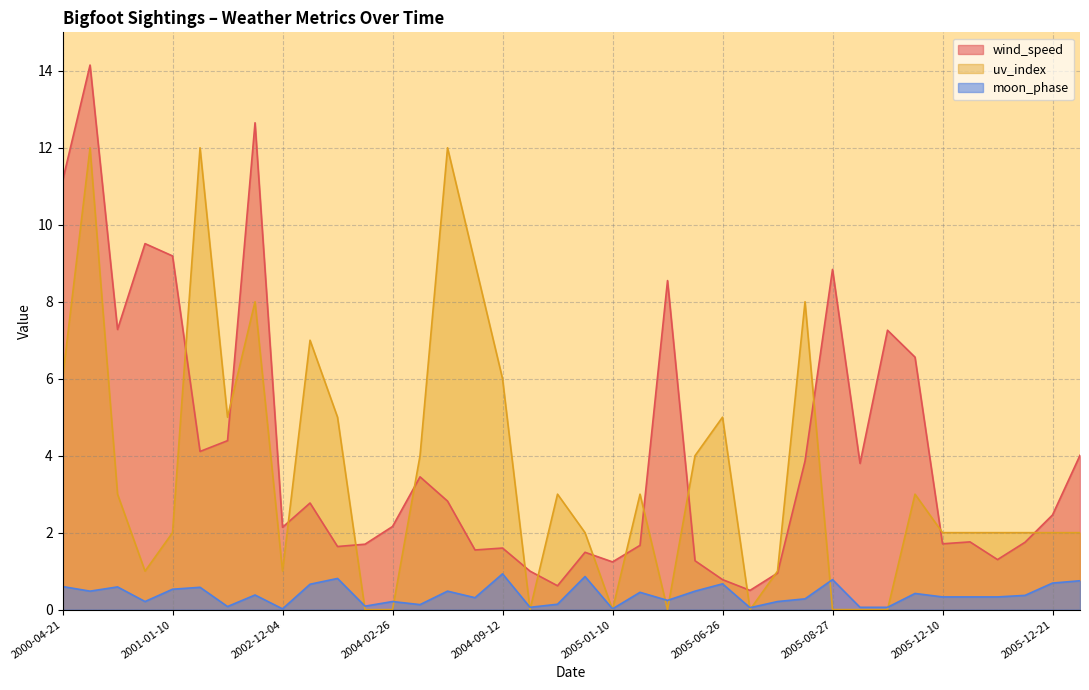

How many interior local valleys does the moon_phase series have?

12